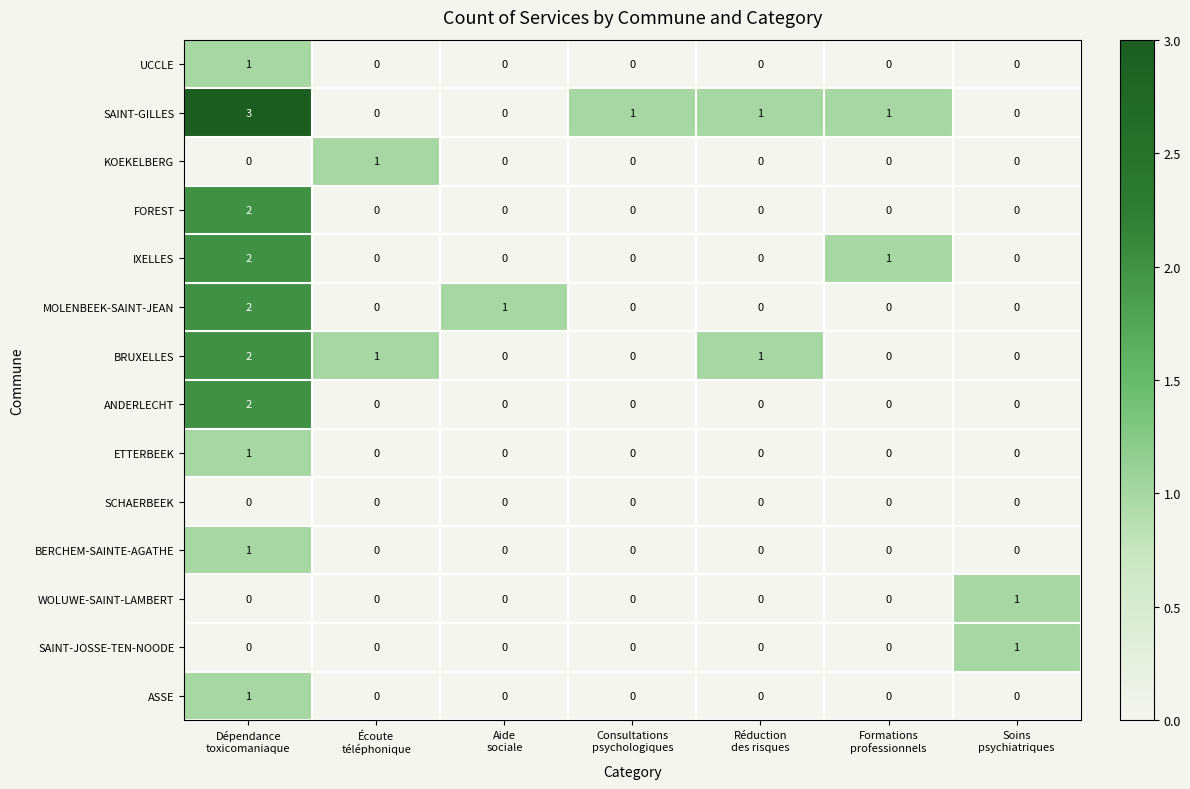

How many values in the UCCLE series exceed 0?

1